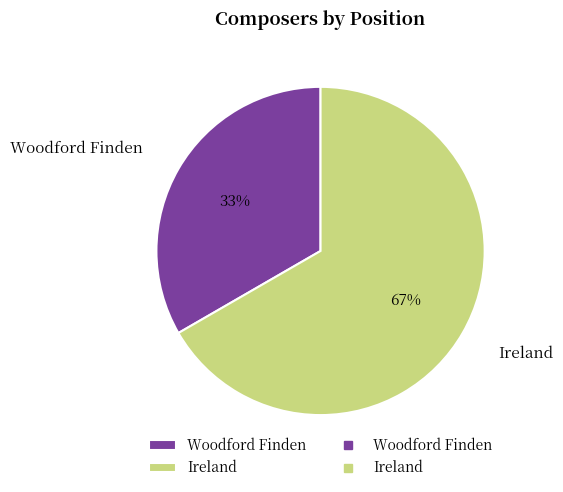

Combined, do Woodford Finden and Ireland account for over 50%?

Yes